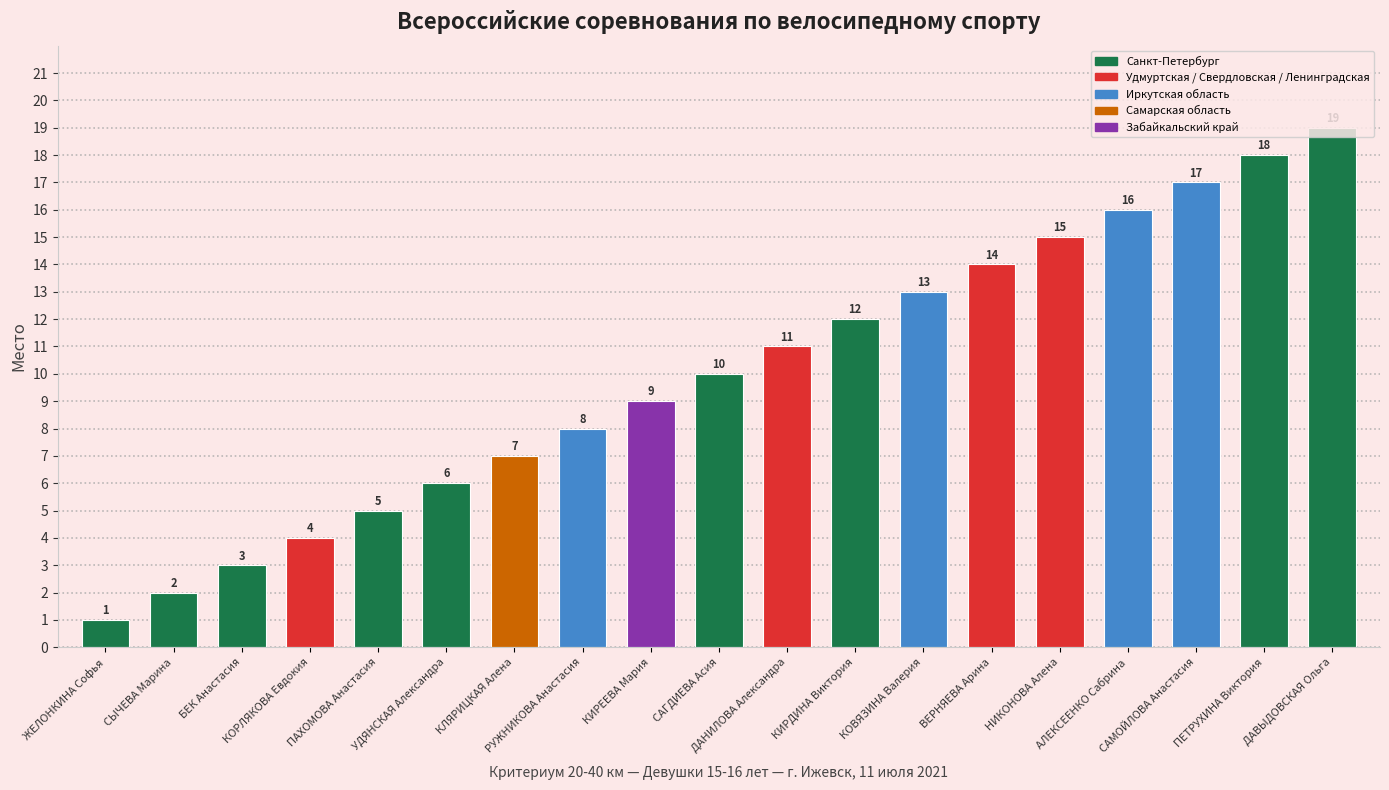

What is the smallest value displayed?

1